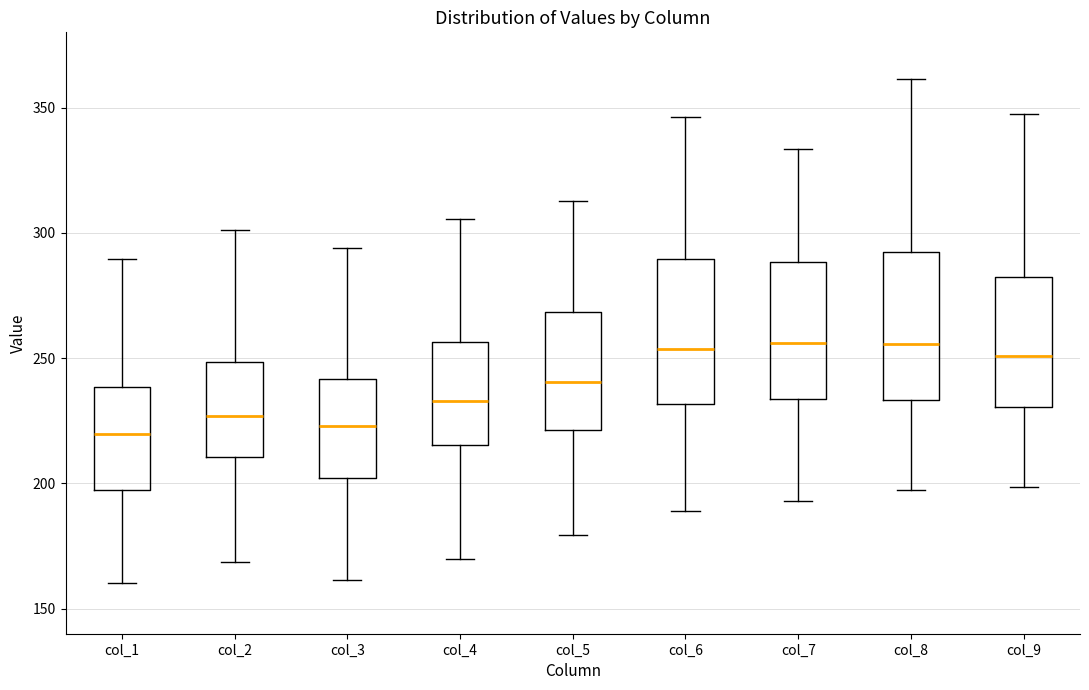

Reading left to right, transcribe this box plot: for each box, give where its median line is, the range the box spans, and where its two whiskers end, as read against the y-axis. The values are not printed on the chart, so give them approximately, as read against the axis.

col_1: median 220, box 200 to 240, whiskers 160 to 290
col_2: median 225, box 210 to 250, whiskers 170 to 300
col_3: median 225, box 200 to 240, whiskers 160 to 295
col_4: median 235, box 215 to 255, whiskers 170 to 305
col_5: median 240, box 220 to 270, whiskers 180 to 315
col_6: median 255, box 230 to 290, whiskers 190 to 345
col_7: median 255, box 235 to 290, whiskers 195 to 335
col_8: median 255, box 235 to 290, whiskers 195 to 360
col_9: median 250, box 230 to 280, whiskers 200 to 350